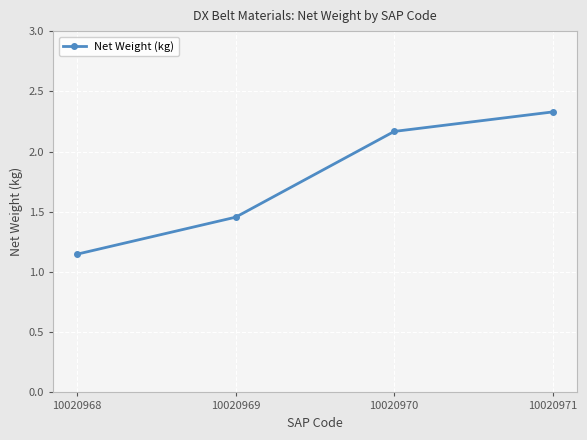

What is the maximum value shown in the chart?

2.3